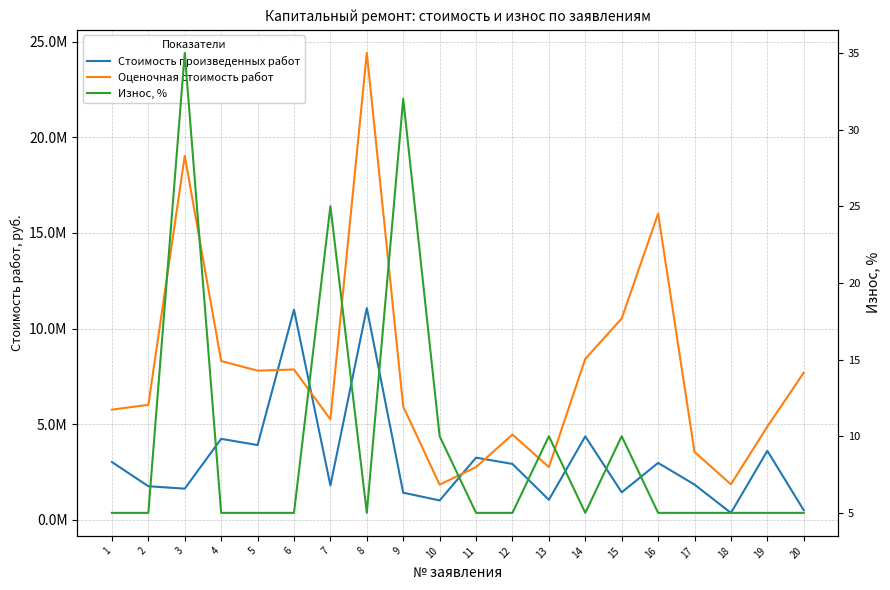

True or false: Оценочная стоимость работ and Износ, % intersect in this chart.

False